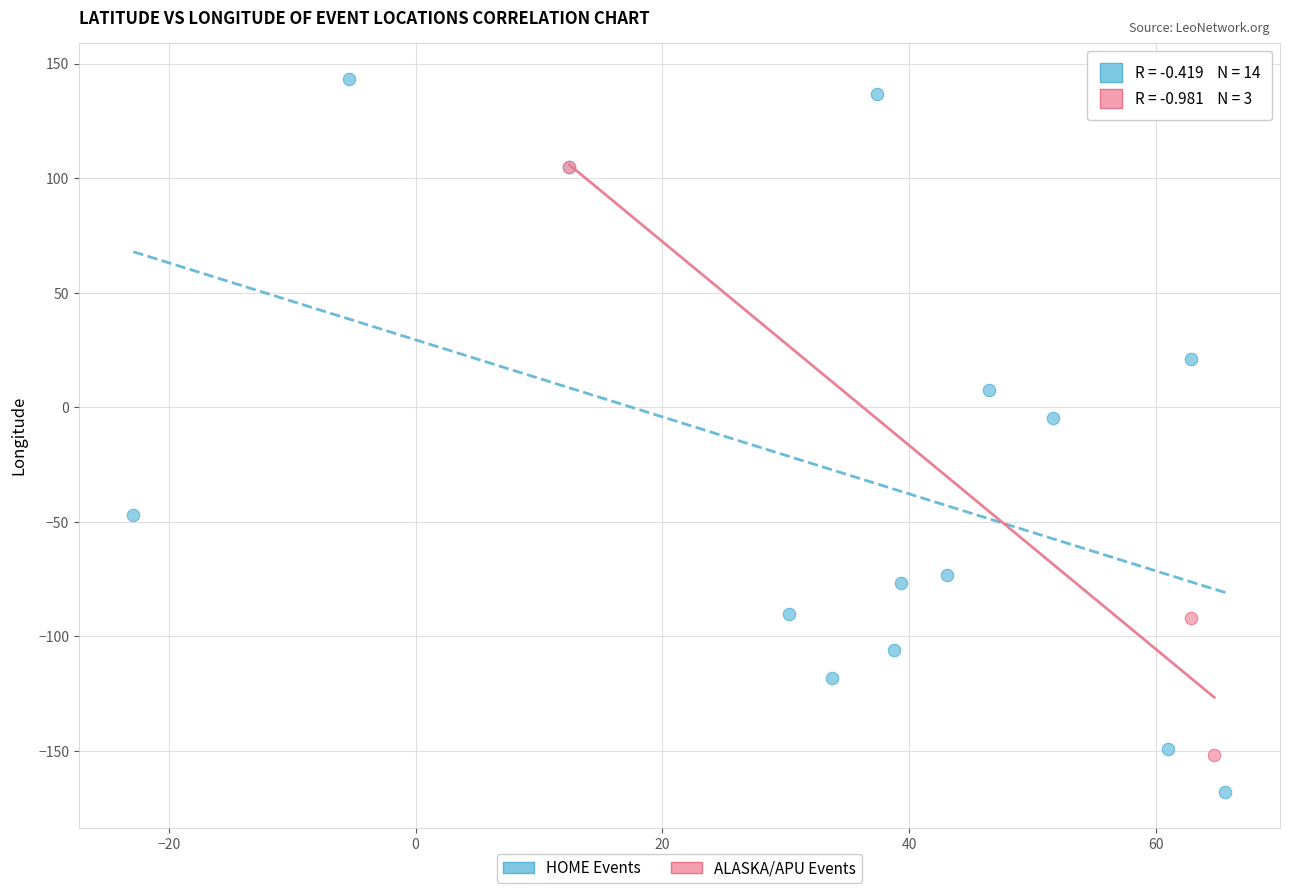

Which series reaches the minimum Y coordinate?

HOME Events